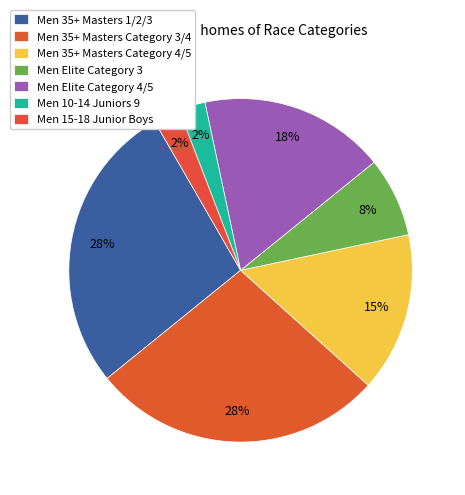

Which has a higher value, Men 35+ Masters Category 4/5 or Men 35+ Masters Category 3/4?

Men 35+ Masters Category 3/4